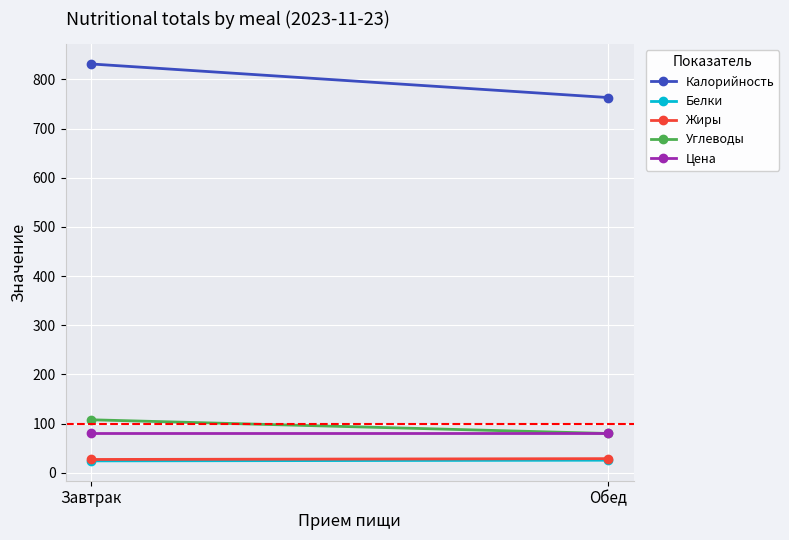

At how many categories does at least one series exceed 510?

2